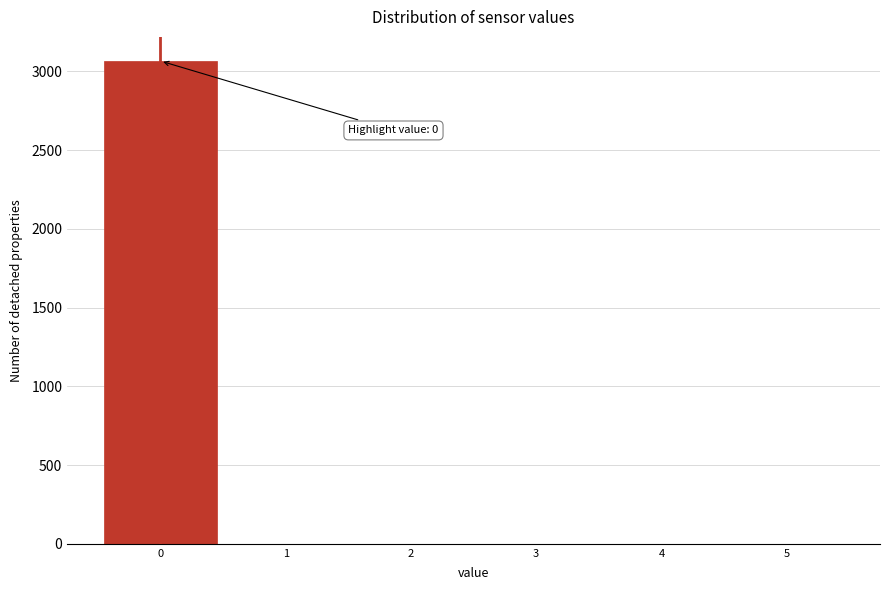

Over which range of the x-axis is the bar tallest?

-0.5 to 0.5